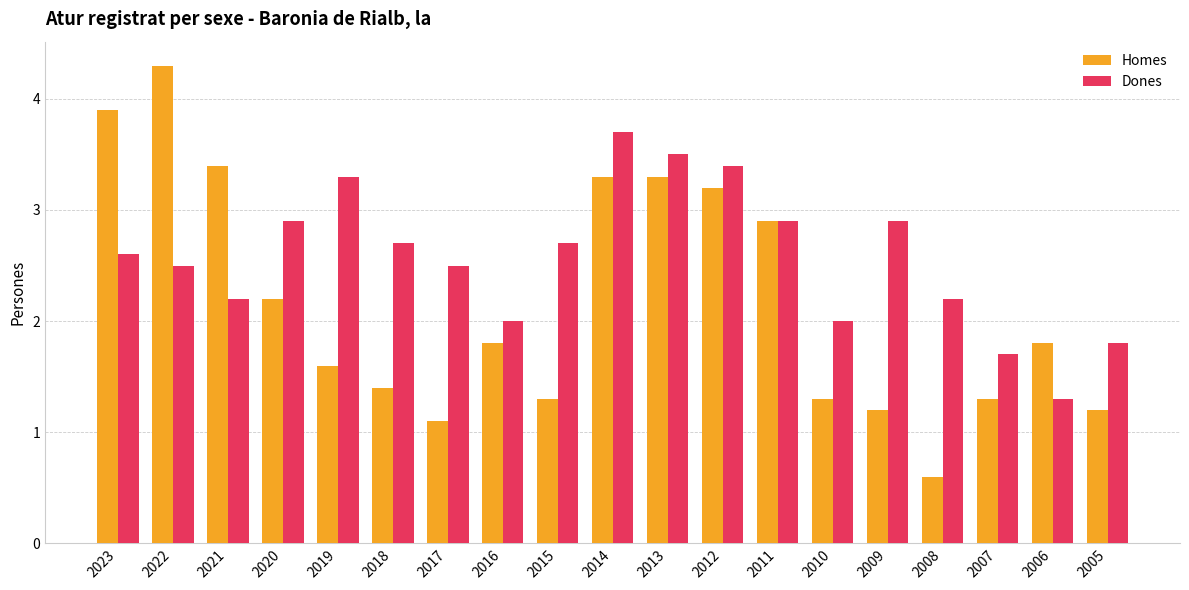

How many groups of bars are there?

19